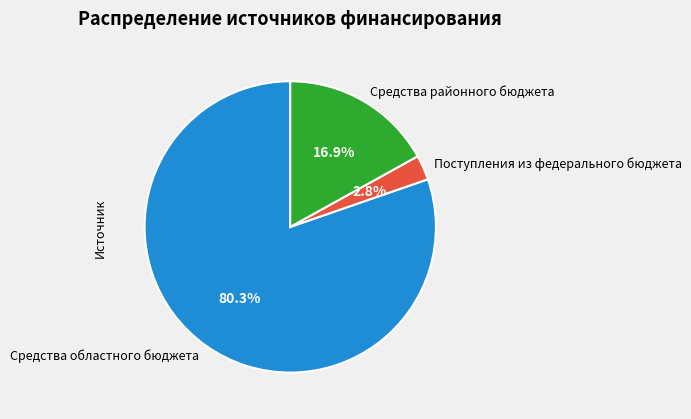

To the nearest percent, what is the average slice percentage?

33%